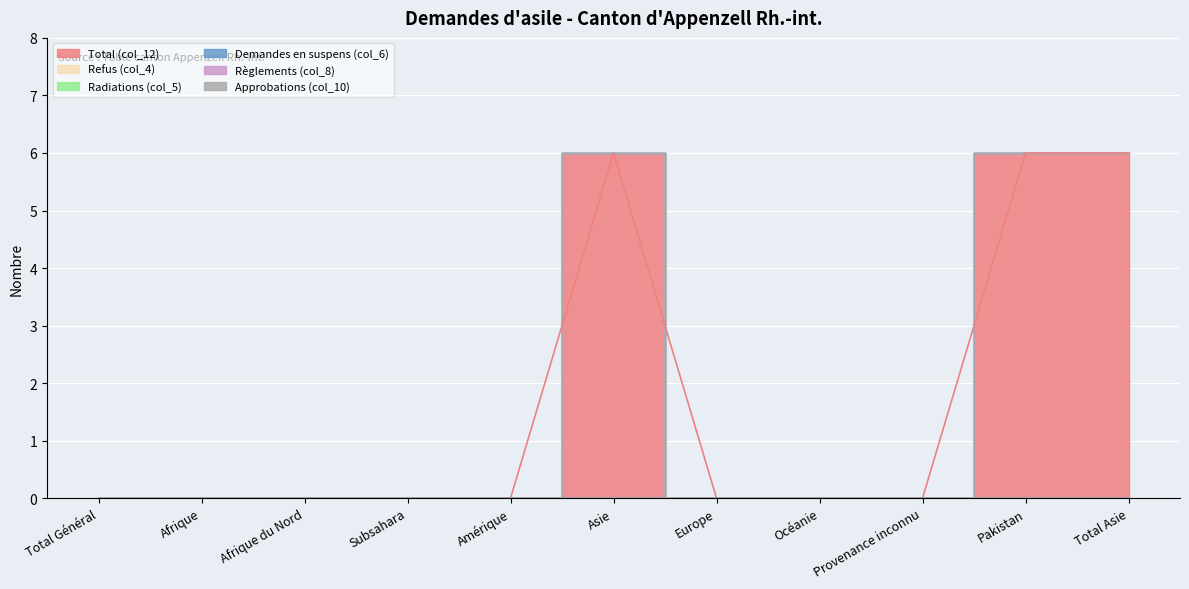

Reading left to right, list all the values displayed in this chart.

Total (col_12): Total Général=0	Afrique=0	Afrique du Nord=0	Subsahara=0	Amérique=0	Asie=6	Europe=0	Océanie=0	Provenance inconnu=0	Pakistan=6	Total Asie=6
Refus (col_4): Total Général=0	Afrique=0	Afrique du Nord=0	Subsahara=0	Amérique=0	Asie=0	Europe=0	Océanie=0	Provenance inconnu=0	Pakistan=0	Total Asie=0
Radiations (col_5): Total Général=0	Afrique=0	Afrique du Nord=0	Subsahara=0	Amérique=0	Asie=0	Europe=0	Océanie=0	Provenance inconnu=0	Pakistan=0	Total Asie=0
Demandes en suspens (col_6): Total Général=0	Afrique=0	Afrique du Nord=0	Subsahara=0	Amérique=0	Asie=0	Europe=0	Océanie=0	Provenance inconnu=0	Pakistan=0	Total Asie=0
Règlements (col_8): Total Général=0	Afrique=0	Afrique du Nord=0	Subsahara=0	Amérique=0	Asie=0	Europe=0	Océanie=0	Provenance inconnu=0	Pakistan=0	Total Asie=0
Approbations (col_10): Total Général=0	Afrique=0	Afrique du Nord=0	Subsahara=0	Amérique=0	Asie=0	Europe=0	Océanie=0	Provenance inconnu=0	Pakistan=0	Total Asie=0